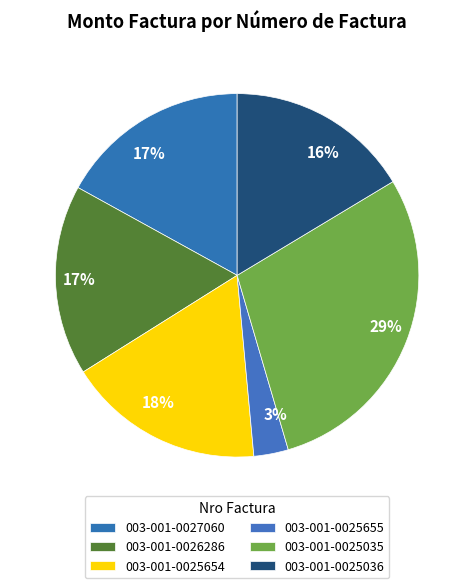

Count the number of slices in the pie.

6